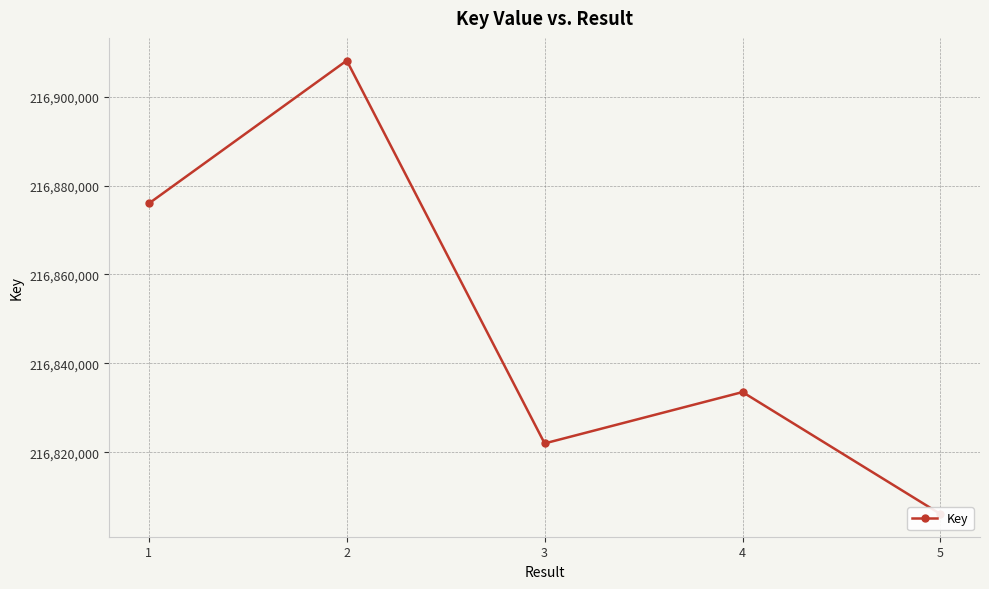

What is the difference between the maximum and second lowest values?

86103